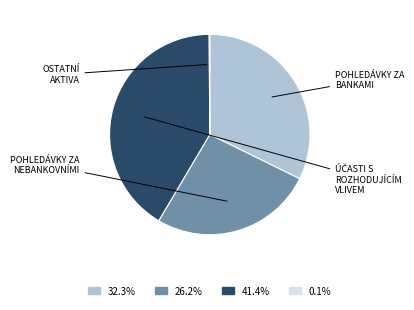

Is there any slice that represents more than half of the pie?

No